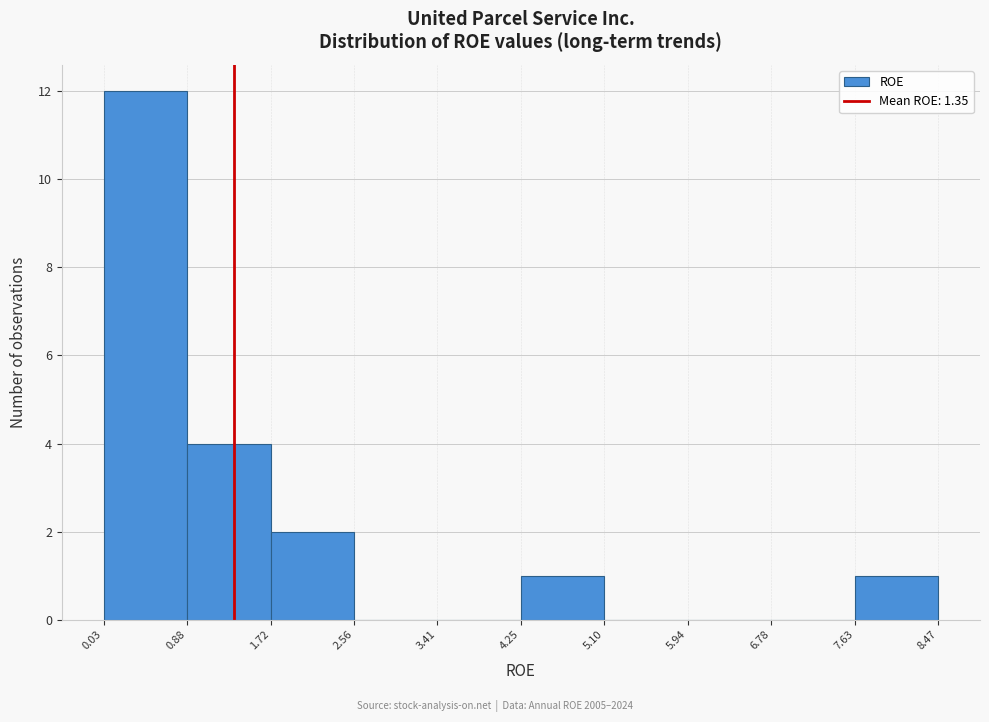

Reading left to right, transcribe this chart: for each bar, give the range it covers on the x-axis and its height. The values are not printed on the chart, so give them approximately, as read against the axis.

0.03 to 0.88: 12
0.88 to 1.72: 4
1.72 to 2.56: 2
2.56 to 3.41: 0
3.41 to 4.25: 0
4.25 to 5.10: 1
5.10 to 5.94: 0
5.94 to 6.78: 0
6.78 to 7.63: 0
7.63 to 8.47: 1